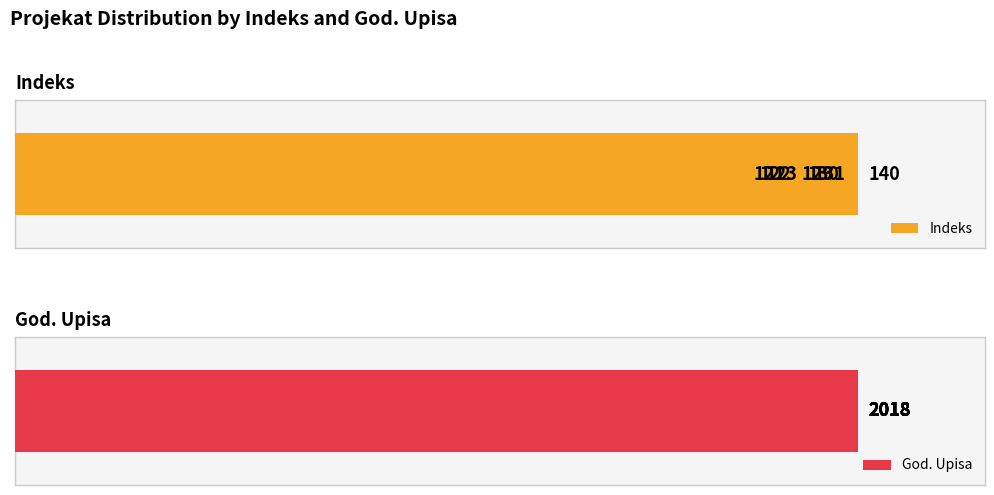

How many data points in Indeks are less than 129?

3